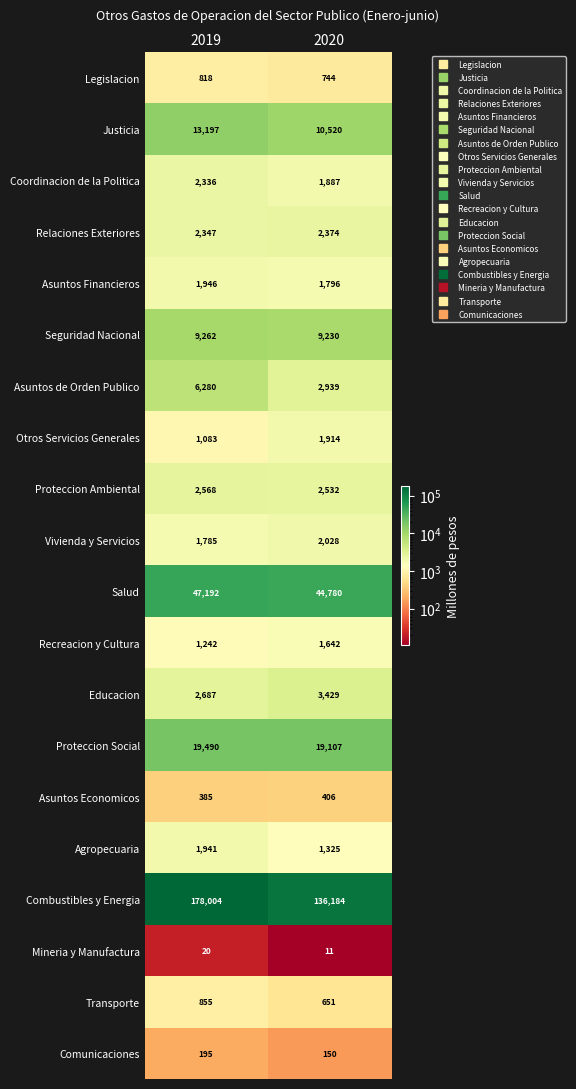

At which category does the chart reach its minimum across all series?

2020